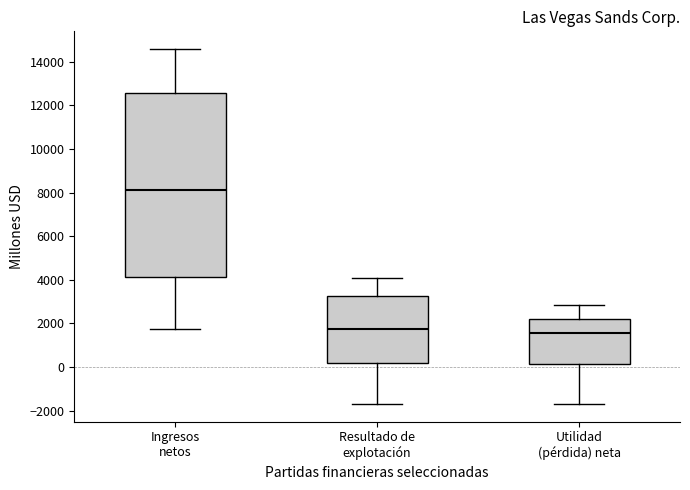

Reading left to right, transcribe this box plot: for each box, give where its median line is, the range the box spans, and where its two whiskers end, as read against the y-axis. The values are not printed on the chart, so give them approximately, as read against the axis.

Ingresos netos: median 8200, box 4200 to 12600, whiskers 1800 to 14600
Resultado de explotación: median 1800, box 200 to 3200, whiskers -1600 to 4000
Utilidad (pérdida) neta: median 1600, box 200 to 2200, whiskers -1600 to 2800